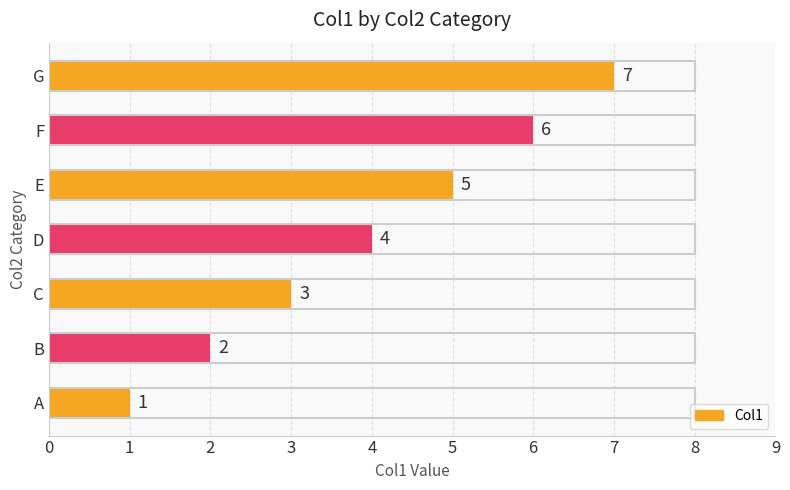

Rank the categories by value from highest to lowest.

G, F, E, D, C, B, A